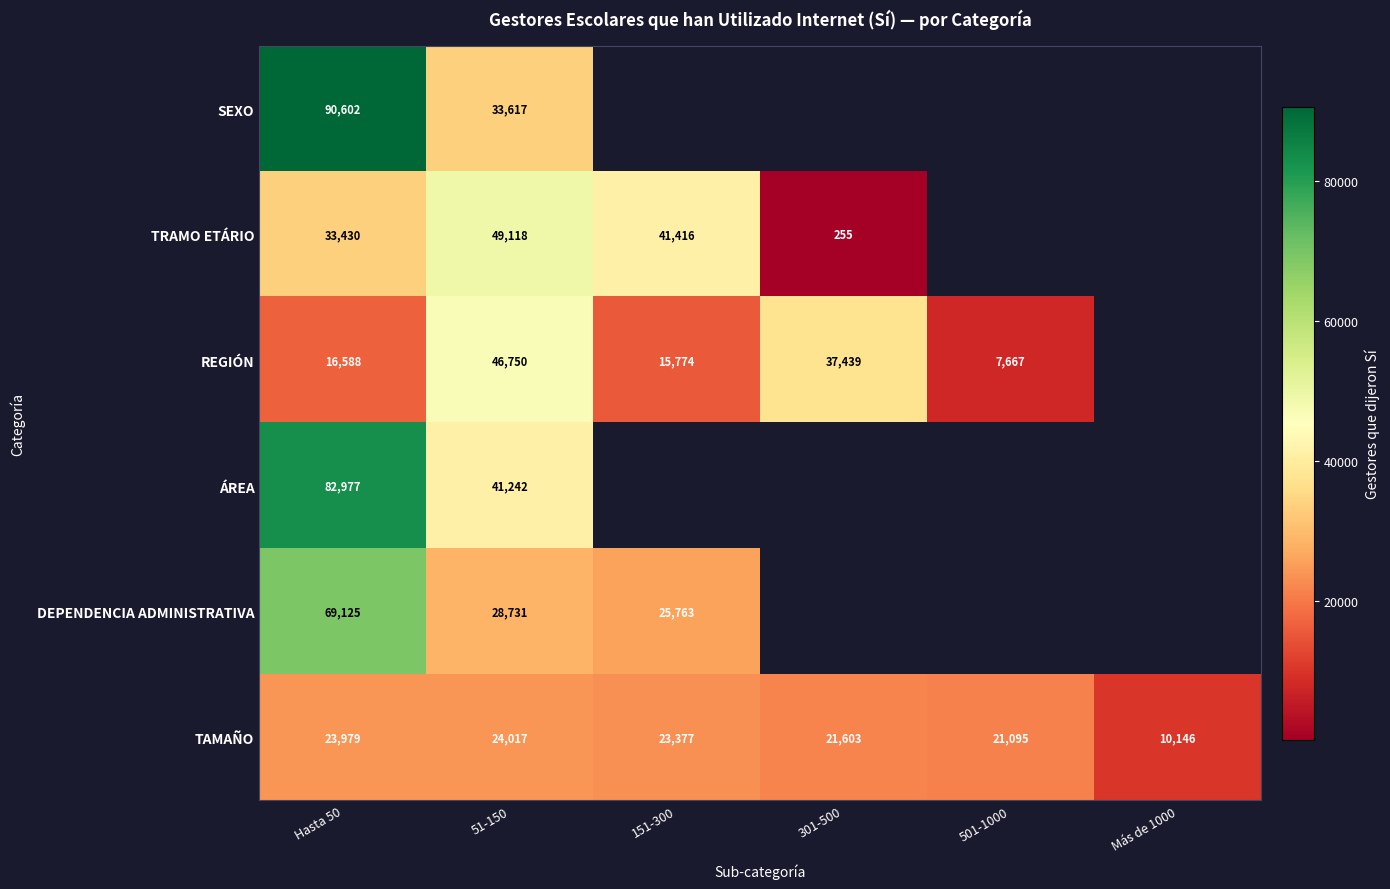

What is the average value of the TAMAÑO series?

20703